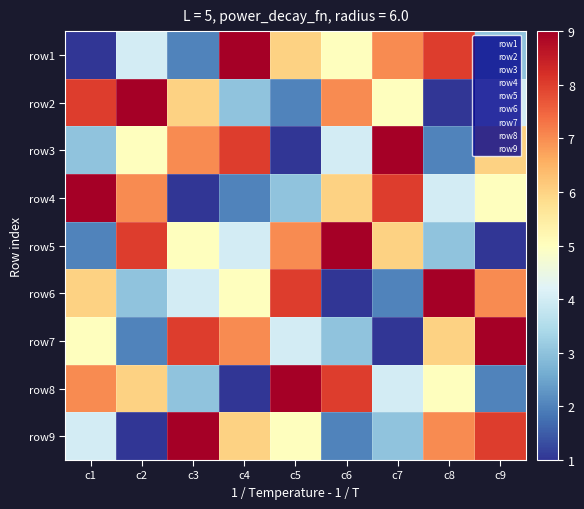

Reading right to left, what are all the values shown in this chart?

row1: c9=3	c8=8	c7=7	c6=5	c5=6	c4=9	c3=2	c2=4	c1=1
row2: c9=4	c8=1	c7=5	c6=7	c5=2	c4=3	c3=6	c2=9	c1=8
row3: c9=6	c8=2	c7=9	c6=4	c5=1	c4=8	c3=7	c2=5	c1=3
row4: c9=5	c8=4	c7=8	c6=6	c5=3	c4=2	c3=1	c2=7	c1=9
row5: c9=1	c8=3	c7=6	c6=9	c5=7	c4=4	c3=5	c2=8	c1=2
row6: c9=7	c8=9	c7=2	c6=1	c5=8	c4=5	c3=4	c2=3	c1=6
row7: c9=9	c8=6	c7=1	c6=3	c5=4	c4=7	c3=8	c2=2	c1=5
row8: c9=2	c8=5	c7=4	c6=8	c5=9	c4=1	c3=3	c2=6	c1=7
row9: c9=8	c8=7	c7=3	c6=2	c5=5	c4=6	c3=9	c2=1	c1=4